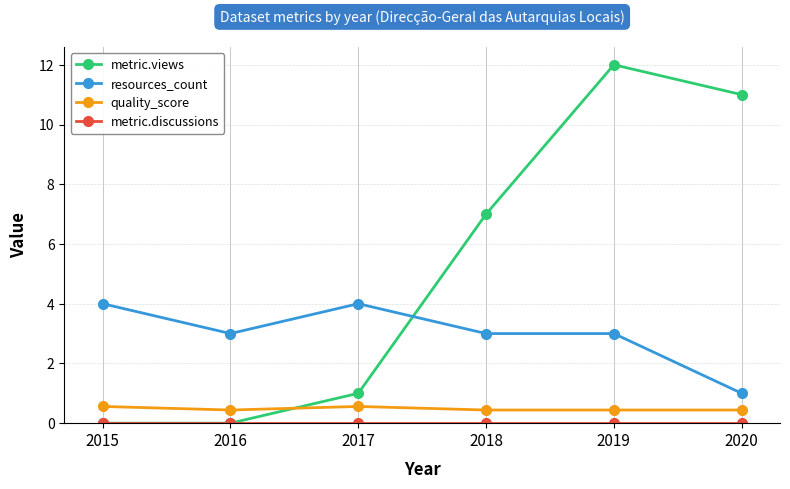

Is it true that metric.views equals 1.0 at 2017?

True